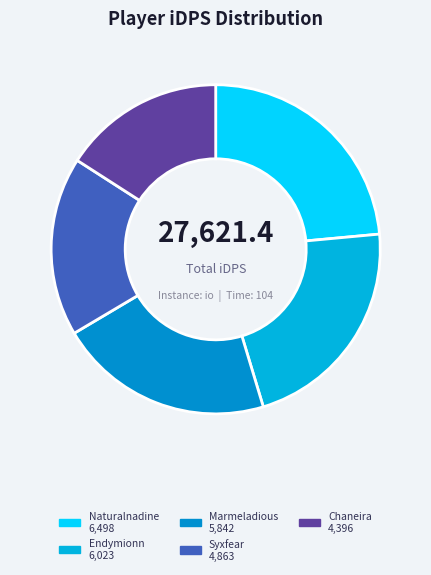

To the nearest percent, what portion does Marmeladious represent?

21%